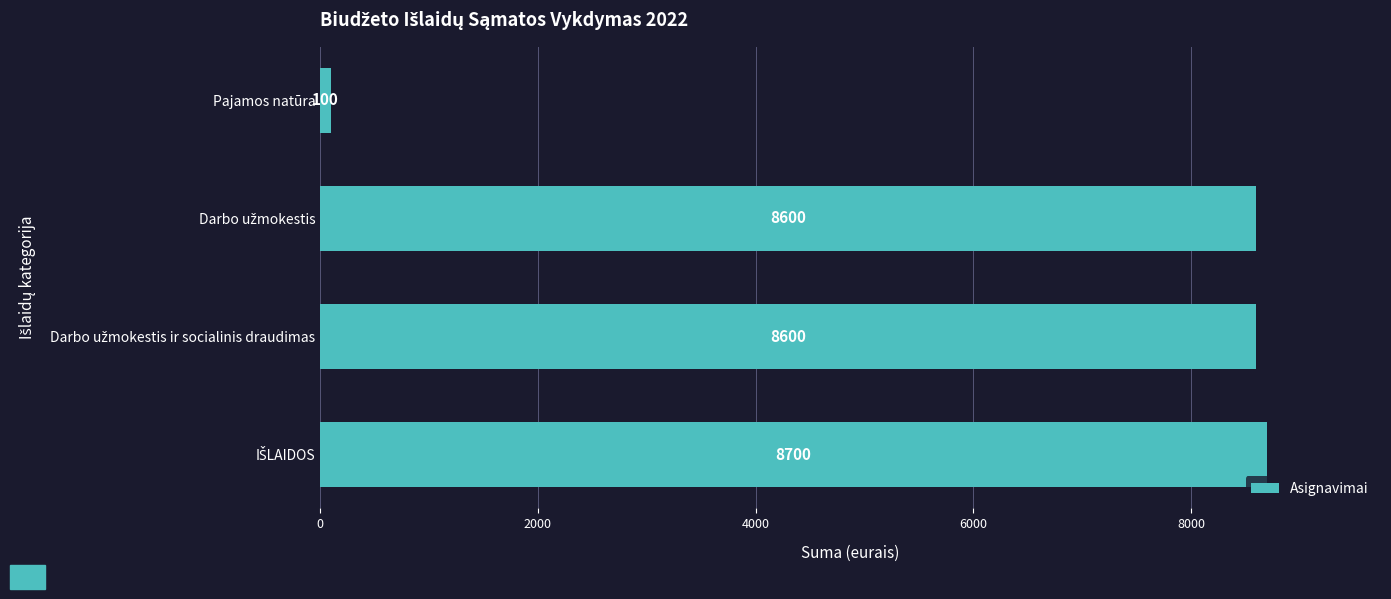

What is the difference between the maximum and minimum values?

8600